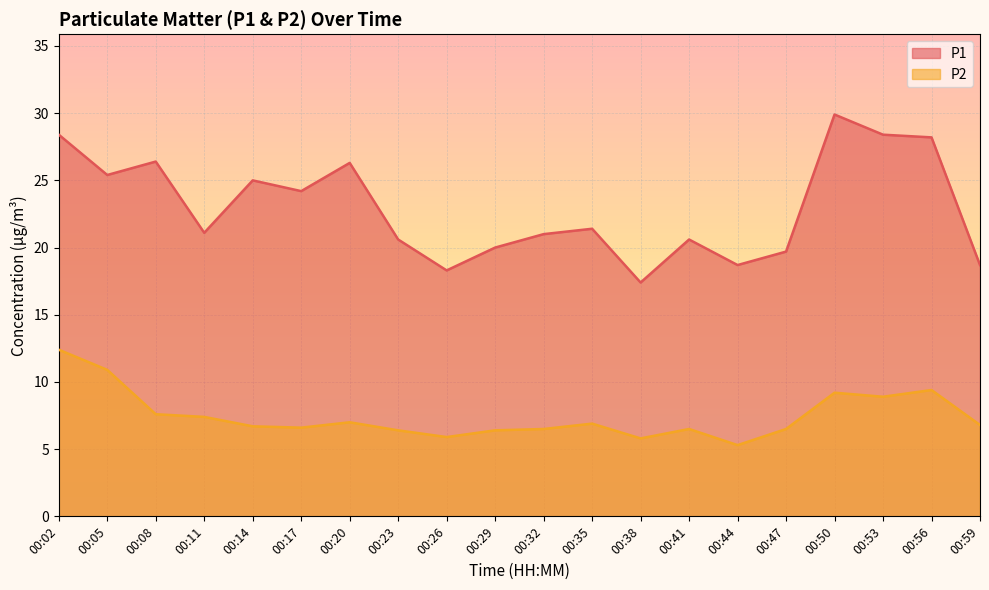

At which category is the sum across all series the highest?

00:02